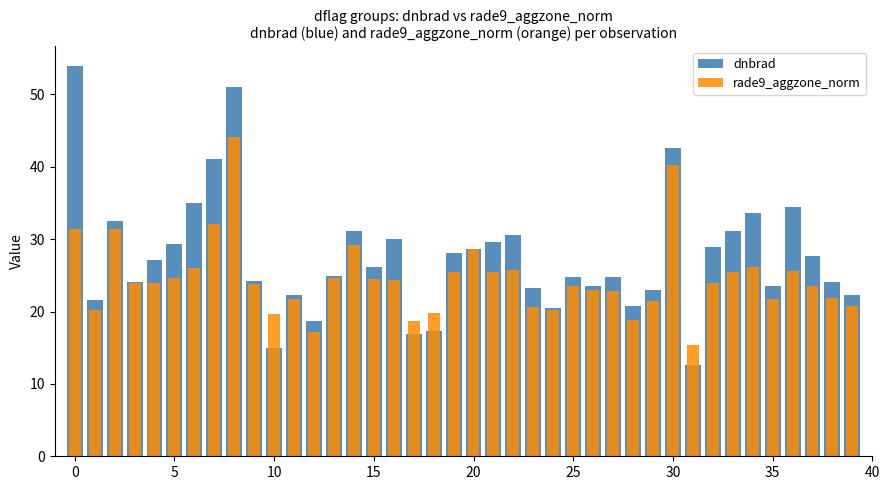

What is the label of the 39th bar from the left?

38